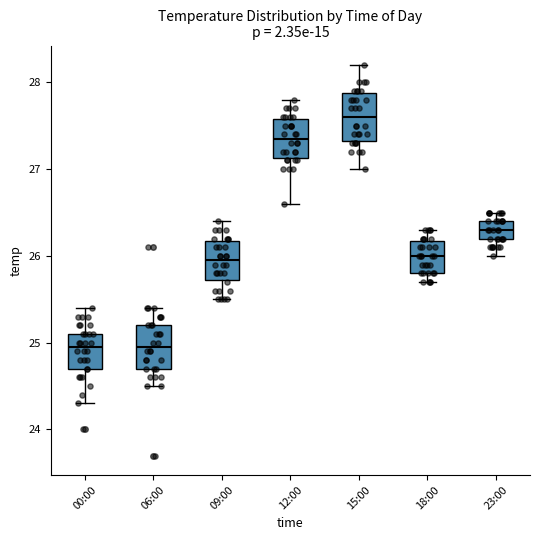

Where does the upper whisker of the box for 09:00 end on the y-axis? The values are not printed on the chart, so give them approximately, as read against the axis.

26.4